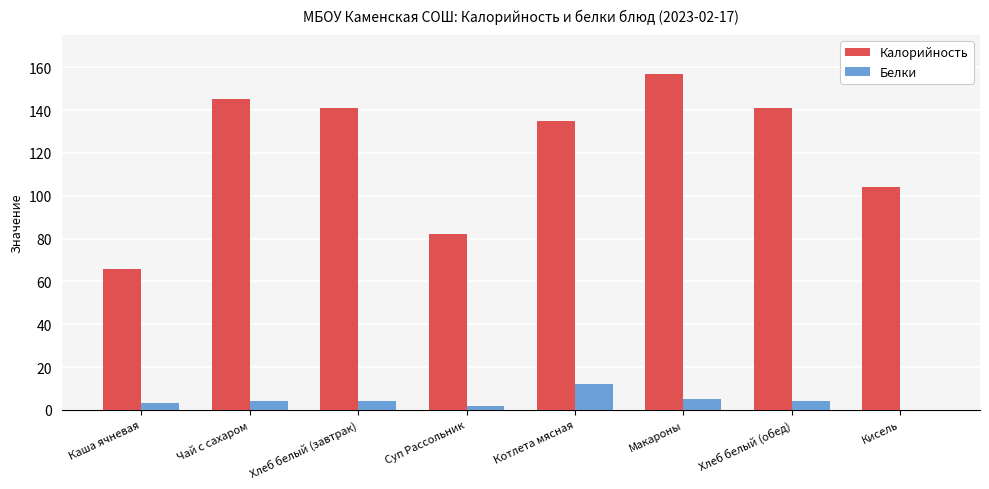

Between Суп Рассольник and Кисель, which series saw the biggest shift?

Калорийность